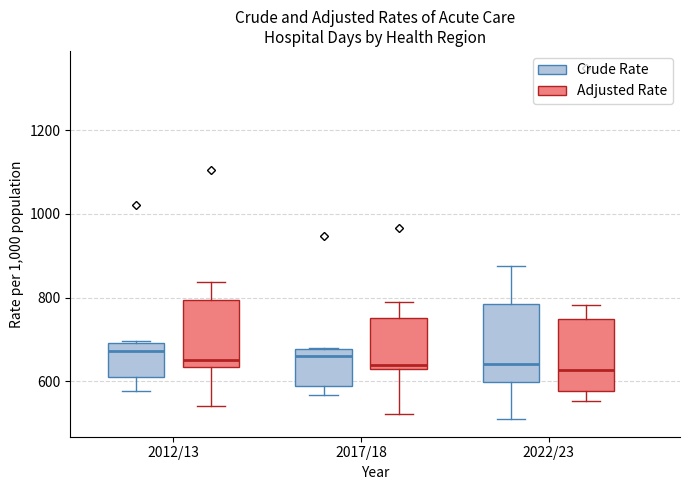

Where is the lower edge of the box for 2022/23 (Adjusted Rate) on the y-axis? The values are not printed on the chart, so give them approximately, as read against the axis.

580